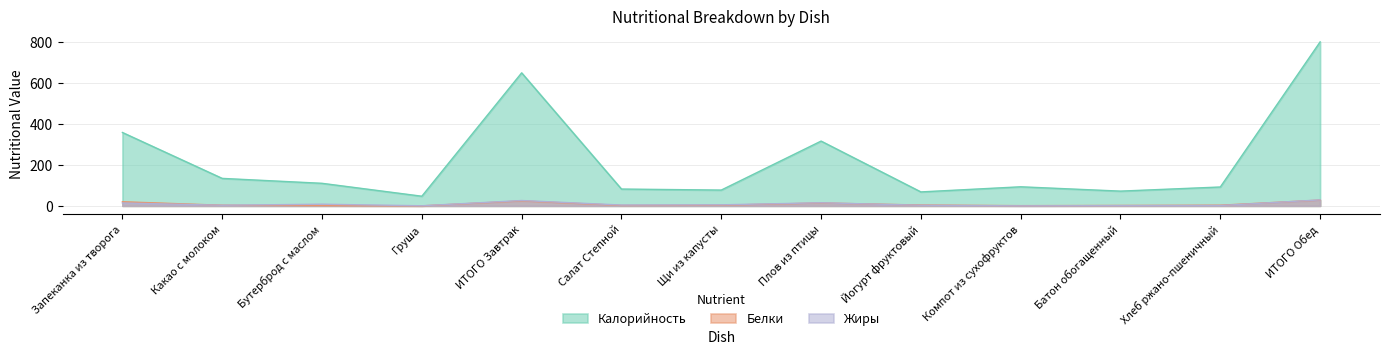

True or false: Белки has a value of 33.0 at Запеканка из творога.

False